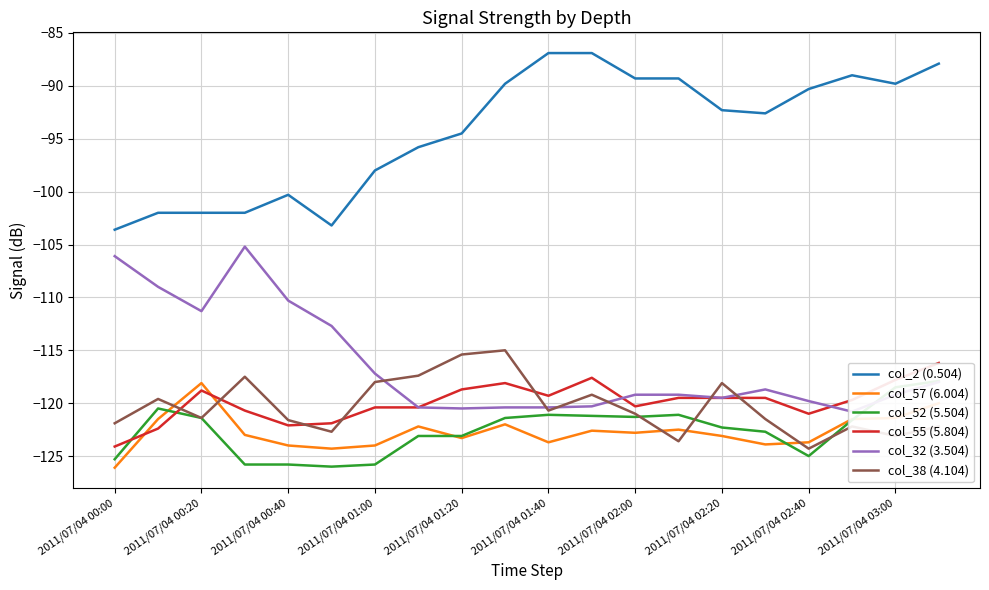

In col_55 (5.804), how many points are lower than both neighbors (excluding endpoints)?

4